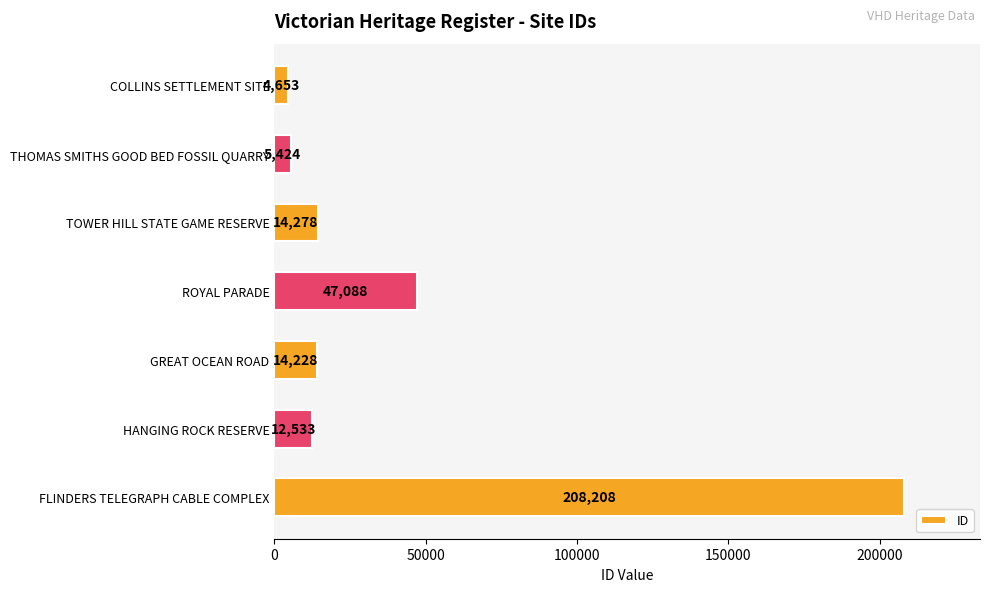

Count the number of data series in this chart.

1